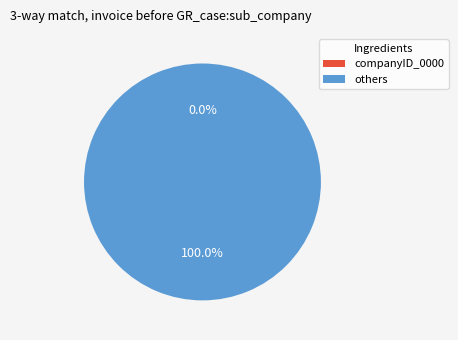

How many segments does this pie chart have?

2